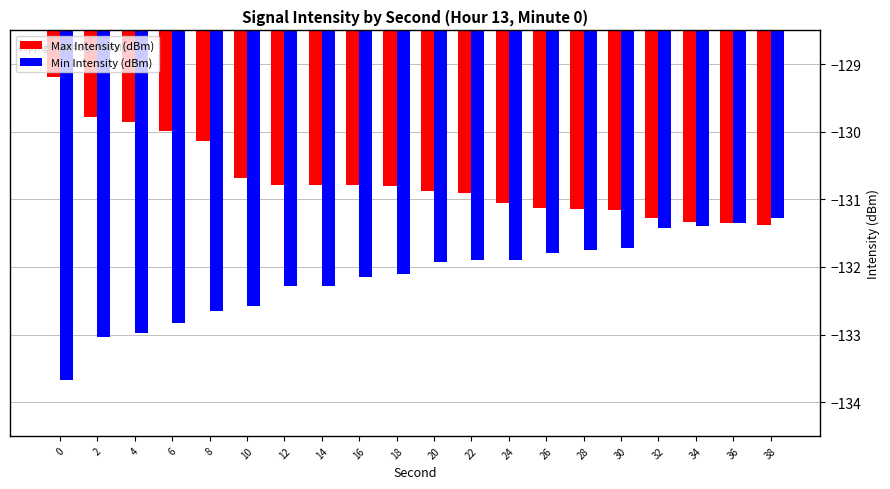

What are all the series names shown in the legend?

Max Intensity (dBm), Min Intensity (dBm)